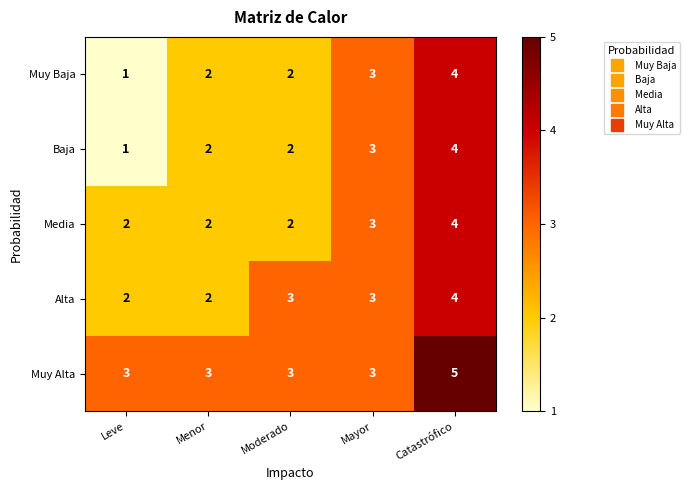

Reading left to right, list all the values displayed in this chart.

Muy Baja: 1	2	2	3	4
Baja: 1	2	2	3	4
Media: 2	2	2	3	4
Alta: 2	2	3	3	4
Muy Alta: 3	3	3	3	5